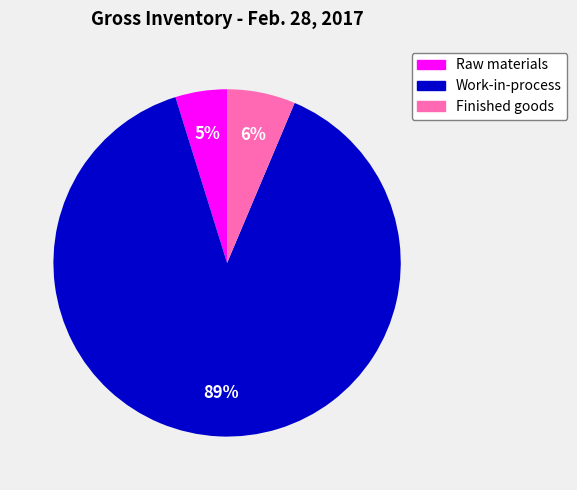

Between Work-in-process and Raw materials, which is larger?

Work-in-process